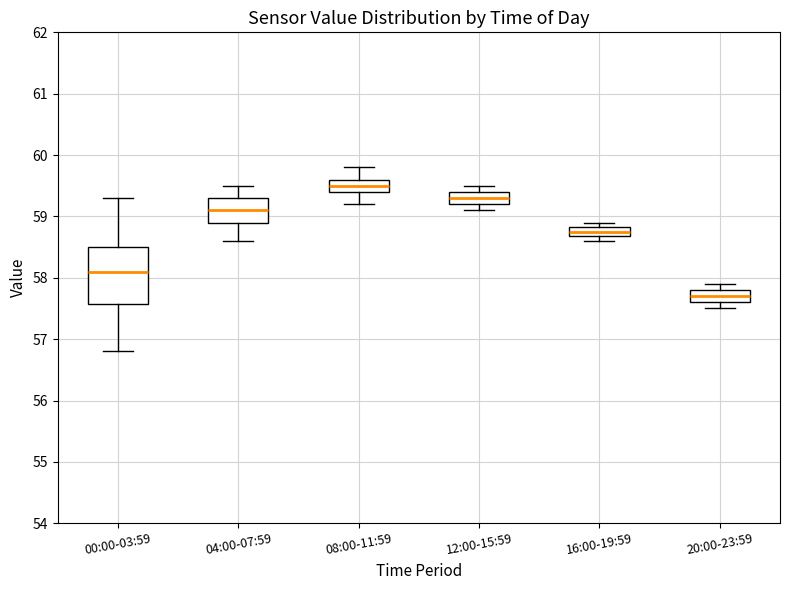

Where does the median line of the box for 00:00-03:59 sit on the y-axis? The values are not printed on the chart, so give them approximately, as read against the axis.

58.1